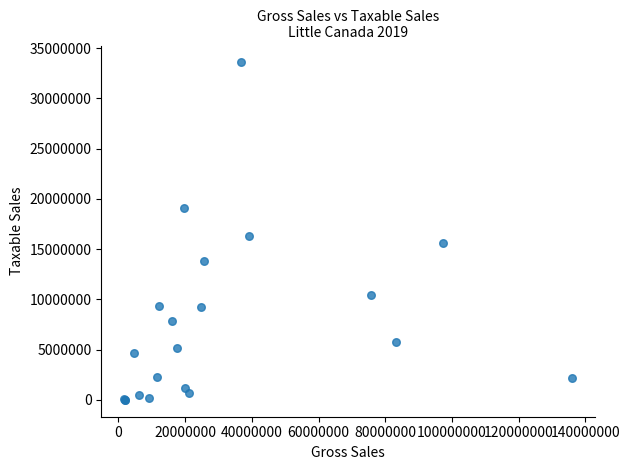

What Y value in the scatter plot is closest to 16796179?

16319545